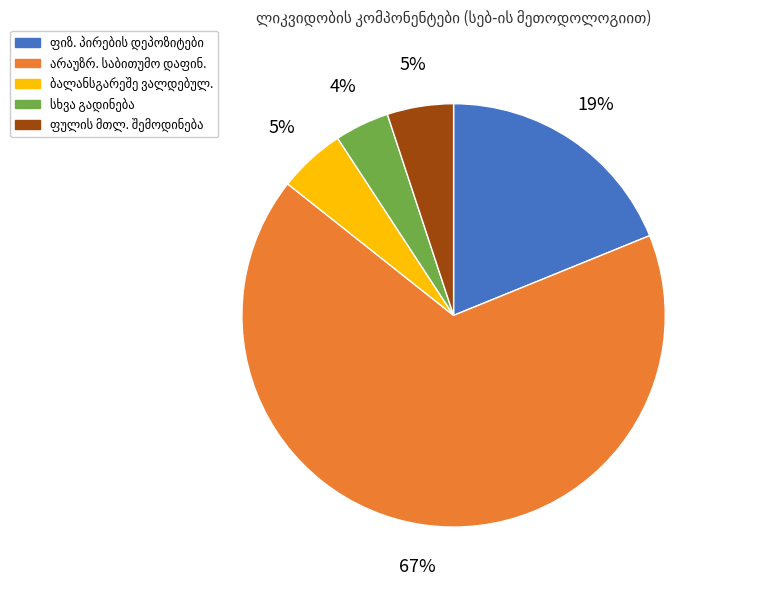

Is there any slice that represents more than half of the pie?

Yes